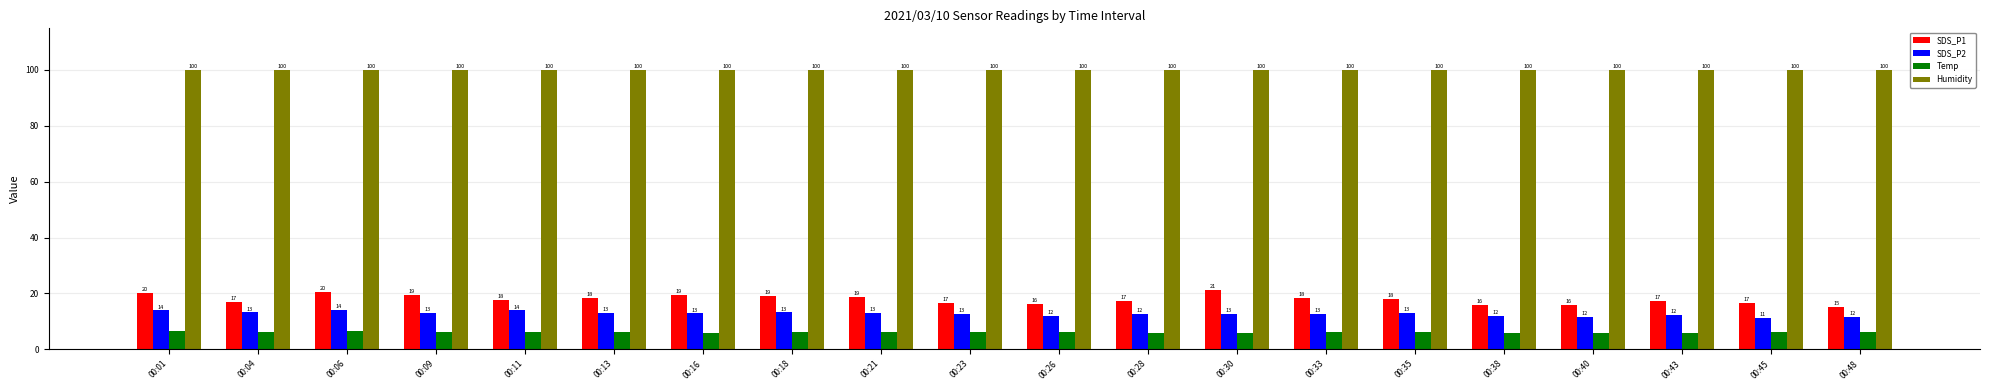

What is the value of the Humidity bar at the 9th from the left?

99.9